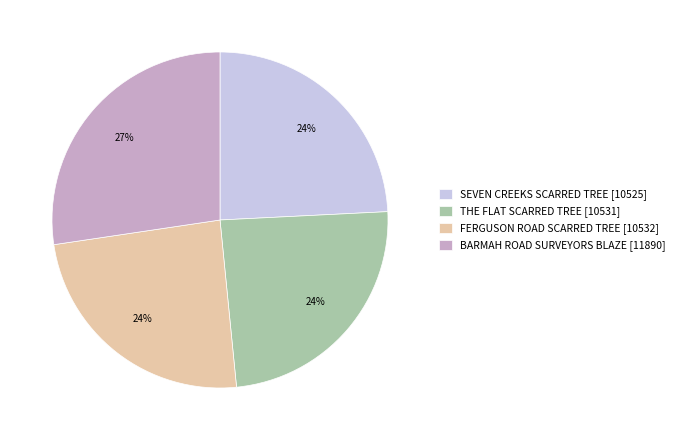

To the nearest percent, what portion does FERGUSON ROAD SCARRED TREE represent?

24%